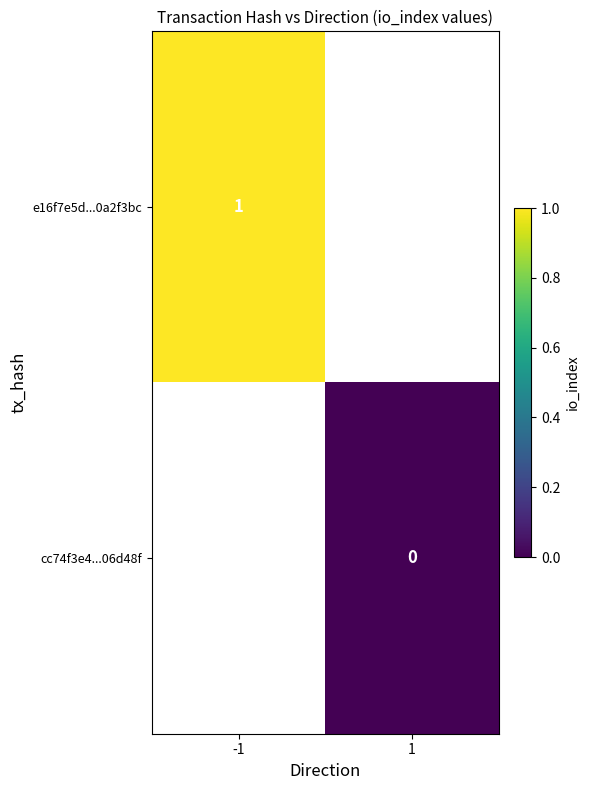

How many categories are shown in the chart?

2